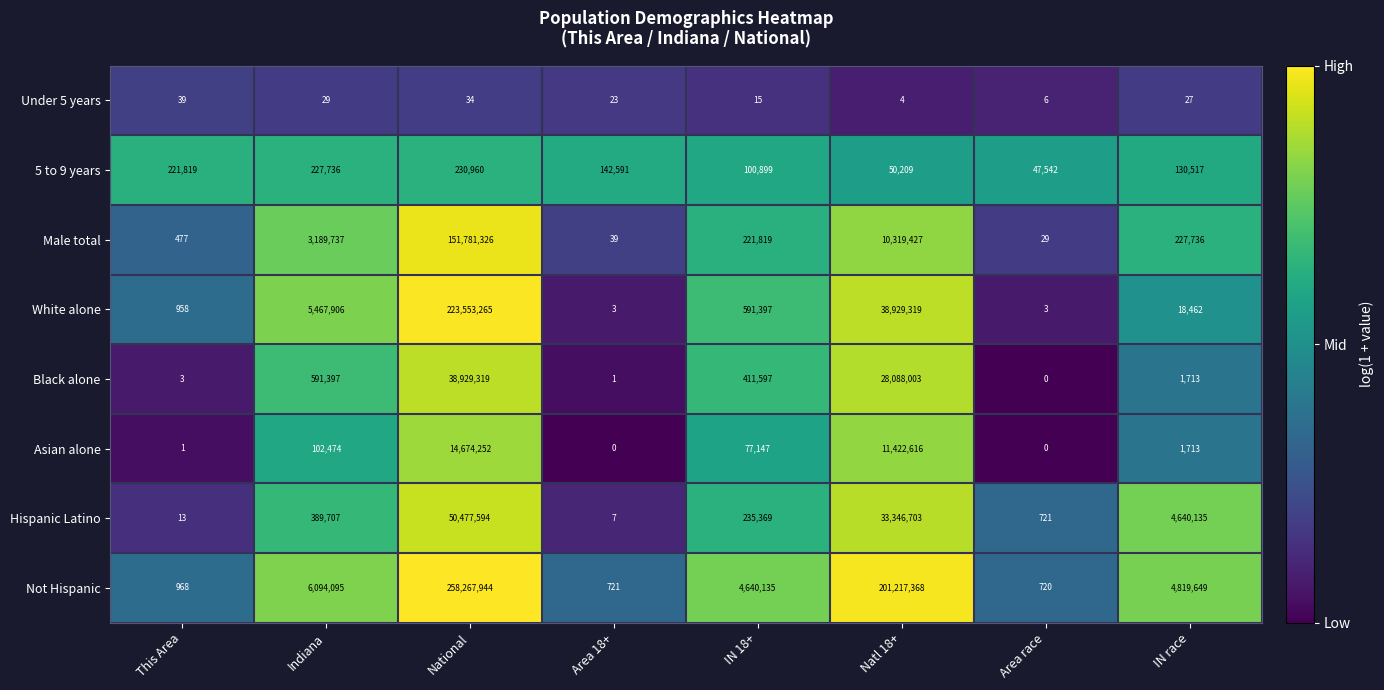

How many distinct data groups are displayed?

8